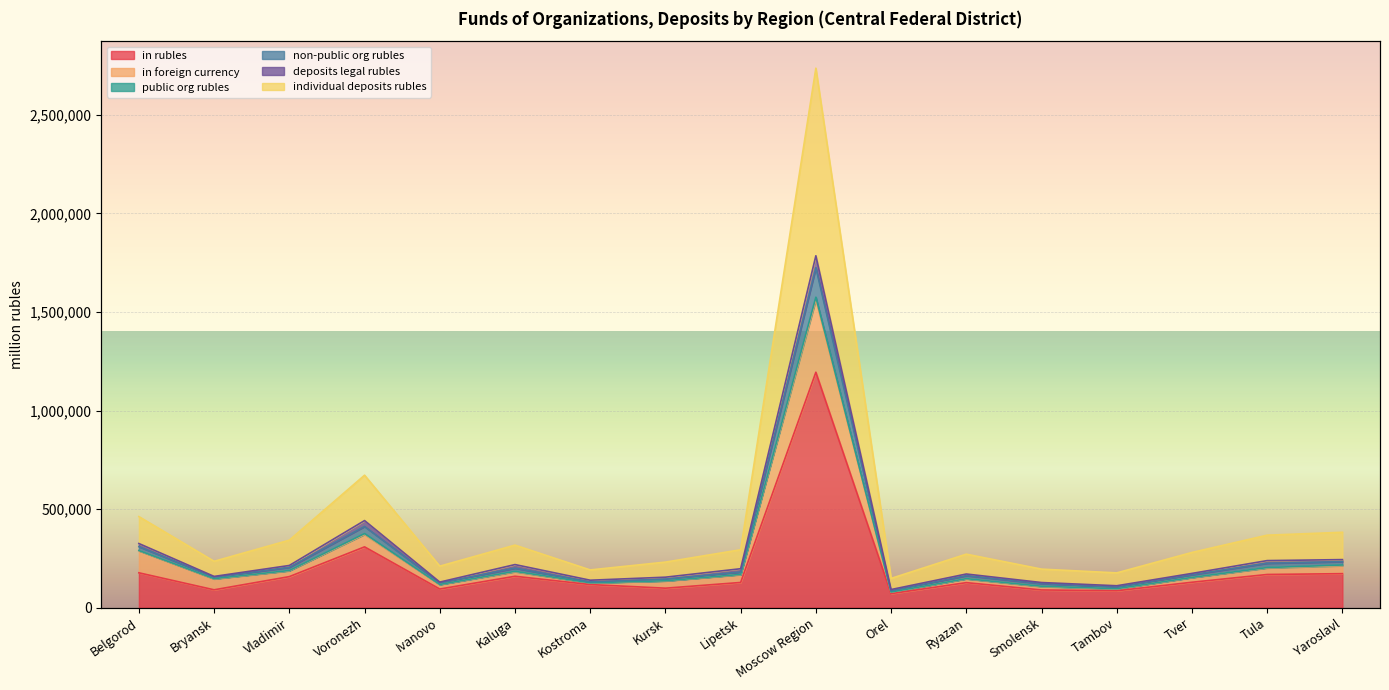

Is it true that in rubles equals 177093 at Belgorod?

True